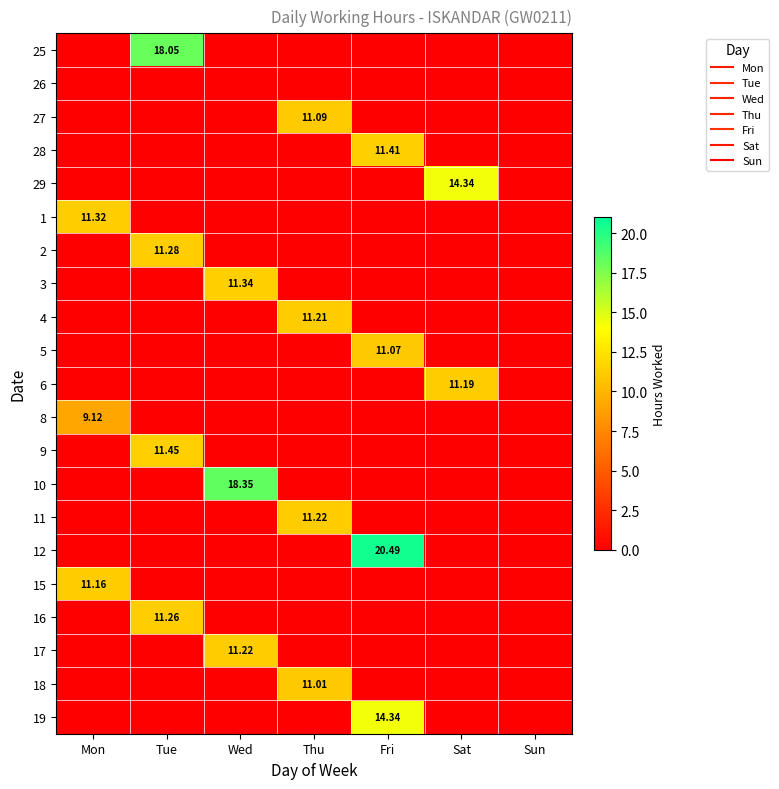

What is the total value across all series at Wed?

40.9